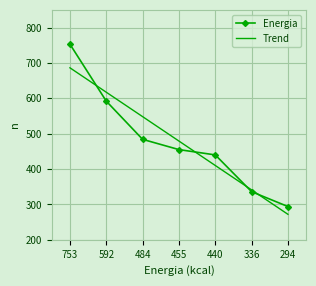

At which label does Energia first exceed 455?

753